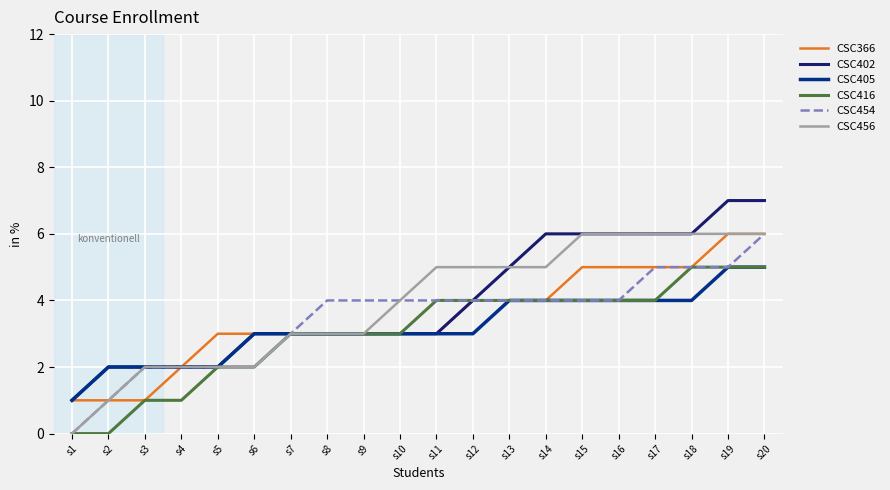

What is the total value across all series at s12?

24